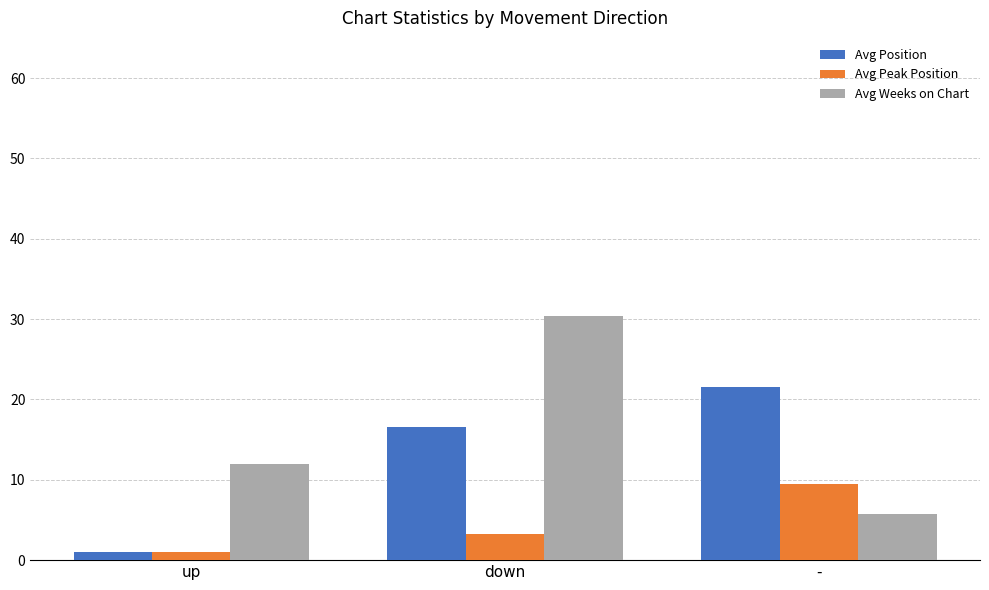

Where does the Avg Position series first go above 16?

down